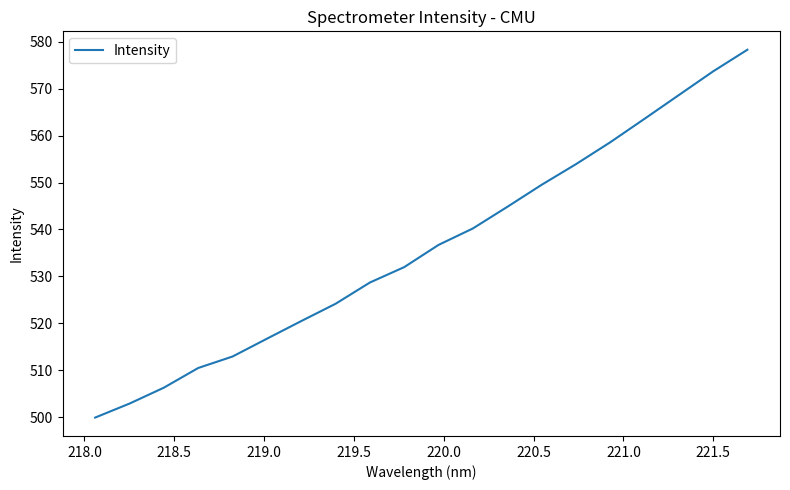

What is the greatest value displayed?

578.3